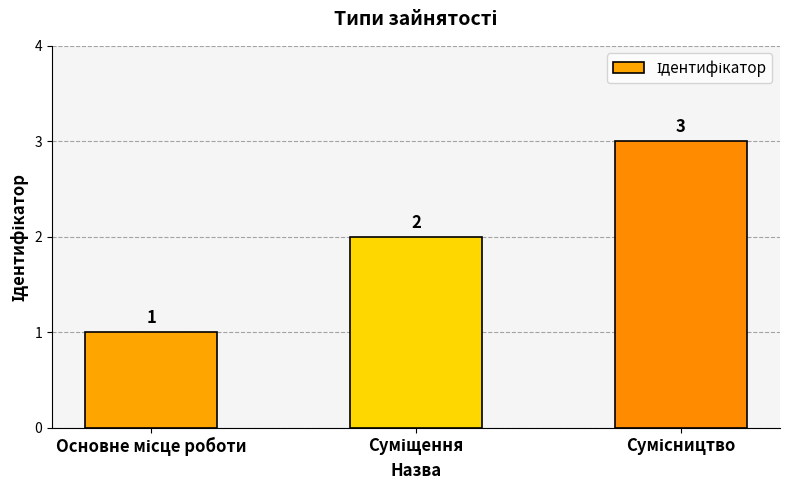

Are the bars grouped side by side (vs. stacked)?

No